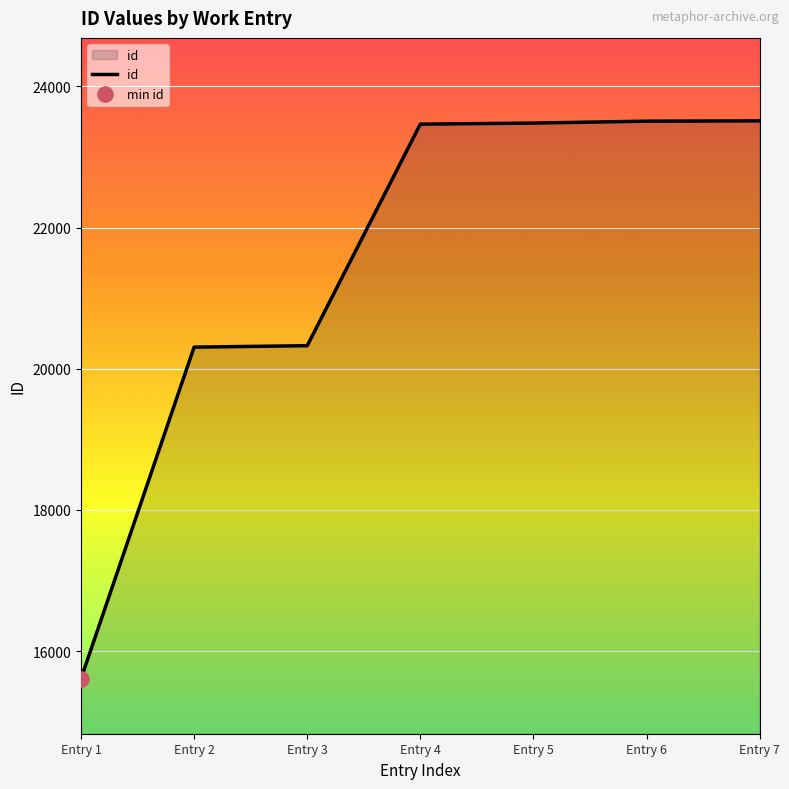

Approximately how many times larger is the value at Entry 7 compared to Entry 6?

1.0